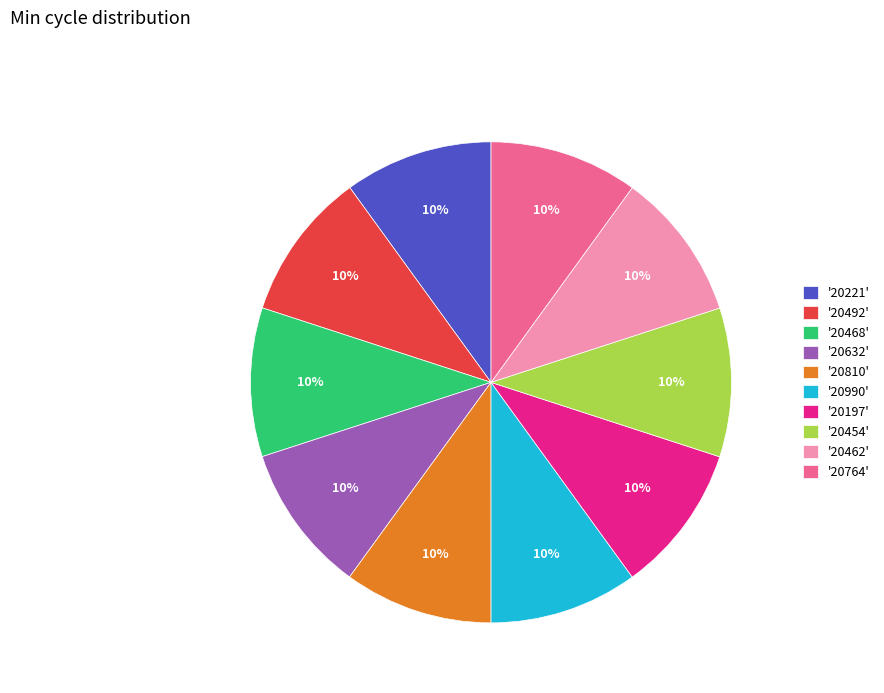

Is there any slice that represents more than half of the pie?

No